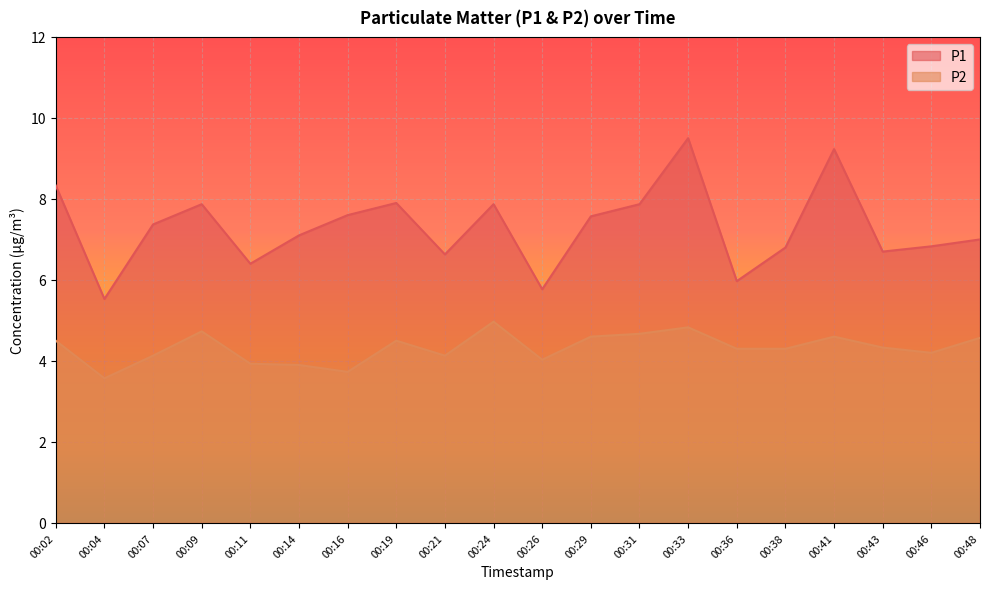

Rank the series by their average value, from lowest to highest.

P2, P1